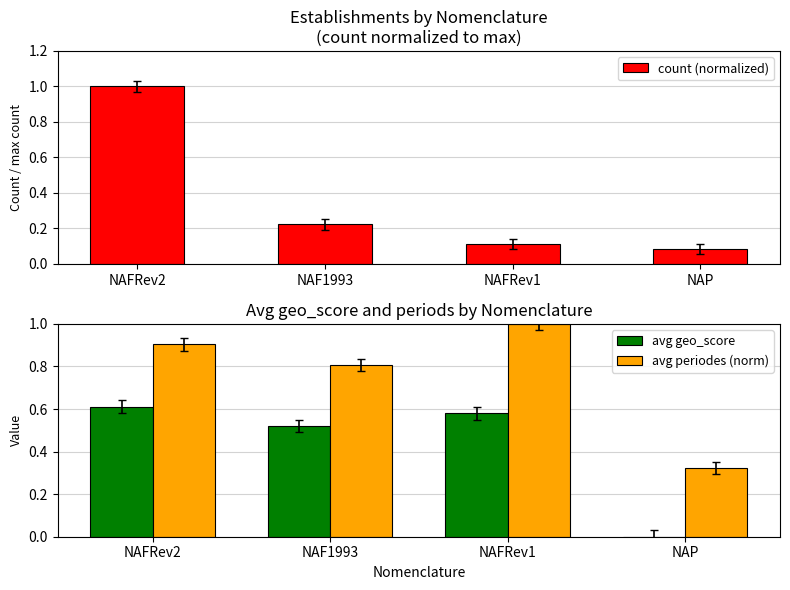

True or false: count (normalized) has a value of 0.1 at NAFRev1.

True